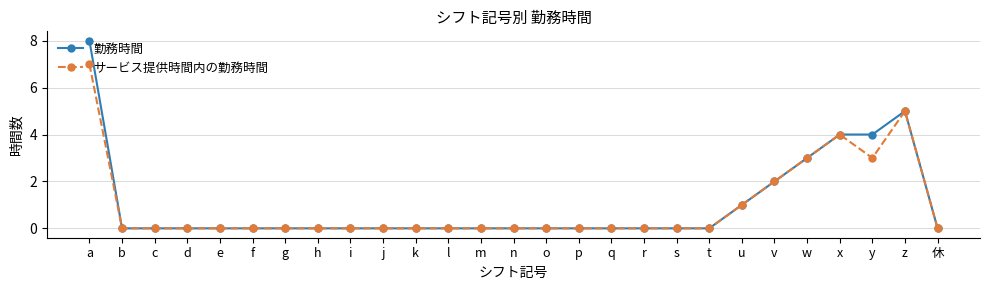

What are all the series names shown in the legend?

勤務時間, サービス提供時間内の勤務時間